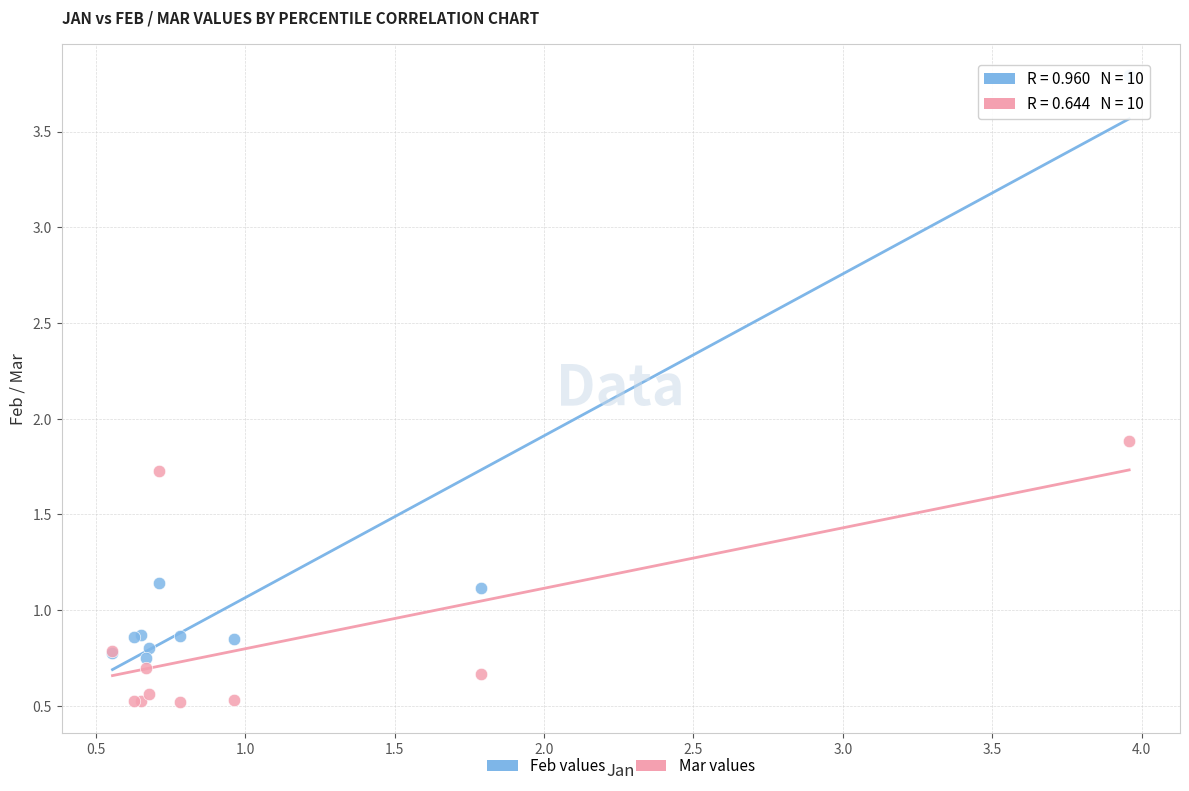

Which series reaches the maximum Y coordinate?

Feb values